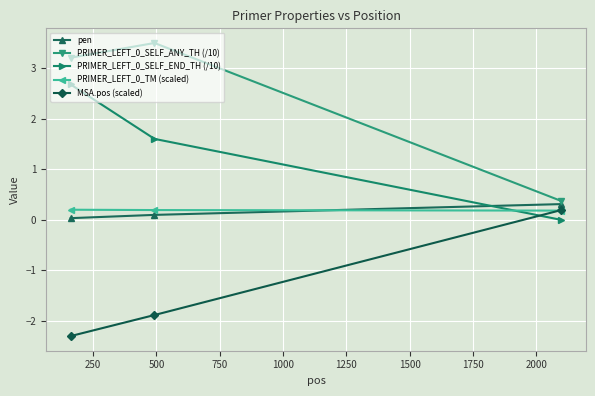

What is the average value of the PRIMER_LEFT_0_TM (scaled) series?

0.2